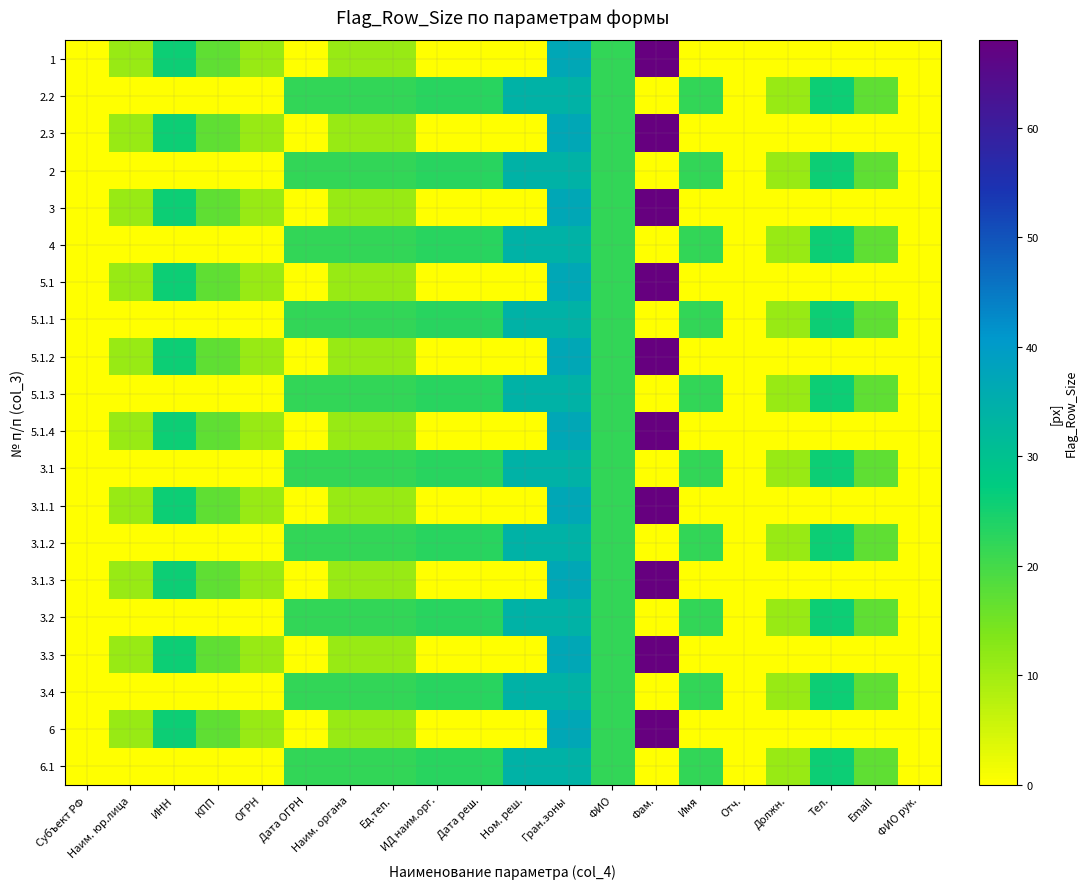

Reading right to left, extract all data points from this chart.

1: ФИО рук.=0	Email=0	Тел.=0	Должн.=0	Отч.=0	Имя=0	Фам.=68	ФИО=22	Гран.зоны=37	Ном. реш.=0	Дата реш.=0	ИД наим.орг.=0	Ед.теп.=11	Наим. органа=11	Дата ОГРН=0	ОГРН=11	КПП=17	ИНН=26	Наим. юр.лица=11	Субъект РФ=0
2.2: ФИО рук.=0	Email=17	Тел.=26	Должн.=11	Отч.=0	Имя=22	Фам.=0	ФИО=22	Гран.зоны=34	Ном. реш.=34	Дата реш.=23	ИД наим.орг.=23	Ед.теп.=22	Наим. органа=22	Дата ОГРН=22	ОГРН=0	КПП=0	ИНН=0	Наим. юр.лица=0	Субъект РФ=0
2.3: ФИО рук.=0	Email=0	Тел.=0	Должн.=0	Отч.=0	Имя=0	Фам.=68	ФИО=22	Гран.зоны=37	Ном. реш.=0	Дата реш.=0	ИД наим.орг.=0	Ед.теп.=11	Наим. органа=11	Дата ОГРН=0	ОГРН=11	КПП=17	ИНН=26	Наим. юр.лица=11	Субъект РФ=0
2: ФИО рук.=0	Email=17	Тел.=26	Должн.=11	Отч.=0	Имя=22	Фам.=0	ФИО=22	Гран.зоны=34	Ном. реш.=34	Дата реш.=23	ИД наим.орг.=23	Ед.теп.=22	Наим. органа=22	Дата ОГРН=22	ОГРН=0	КПП=0	ИНН=0	Наим. юр.лица=0	Субъект РФ=0
3: ФИО рук.=0	Email=0	Тел.=0	Должн.=0	Отч.=0	Имя=0	Фам.=68	ФИО=22	Гран.зоны=37	Ном. реш.=0	Дата реш.=0	ИД наим.орг.=0	Ед.теп.=11	Наим. органа=11	Дата ОГРН=0	ОГРН=11	КПП=17	ИНН=26	Наим. юр.лица=11	Субъект РФ=0
4: ФИО рук.=0	Email=17	Тел.=26	Должн.=11	Отч.=0	Имя=22	Фам.=0	ФИО=22	Гран.зоны=34	Ном. реш.=34	Дата реш.=23	ИД наим.орг.=23	Ед.теп.=22	Наим. органа=22	Дата ОГРН=22	ОГРН=0	КПП=0	ИНН=0	Наим. юр.лица=0	Субъект РФ=0
5.1: ФИО рук.=0	Email=0	Тел.=0	Должн.=0	Отч.=0	Имя=0	Фам.=68	ФИО=22	Гран.зоны=37	Ном. реш.=0	Дата реш.=0	ИД наим.орг.=0	Ед.теп.=11	Наим. органа=11	Дата ОГРН=0	ОГРН=11	КПП=17	ИНН=26	Наим. юр.лица=11	Субъект РФ=0
5.1.1: ФИО рук.=0	Email=17	Тел.=26	Должн.=11	Отч.=0	Имя=22	Фам.=0	ФИО=22	Гран.зоны=34	Ном. реш.=34	Дата реш.=23	ИД наим.орг.=23	Ед.теп.=22	Наим. органа=22	Дата ОГРН=22	ОГРН=0	КПП=0	ИНН=0	Наим. юр.лица=0	Субъект РФ=0
5.1.2: ФИО рук.=0	Email=0	Тел.=0	Должн.=0	Отч.=0	Имя=0	Фам.=68	ФИО=22	Гран.зоны=37	Ном. реш.=0	Дата реш.=0	ИД наим.орг.=0	Ед.теп.=11	Наим. органа=11	Дата ОГРН=0	ОГРН=11	КПП=17	ИНН=26	Наим. юр.лица=11	Субъект РФ=0
5.1.3: ФИО рук.=0	Email=17	Тел.=26	Должн.=11	Отч.=0	Имя=22	Фам.=0	ФИО=22	Гран.зоны=34	Ном. реш.=34	Дата реш.=23	ИД наим.орг.=23	Ед.теп.=22	Наим. органа=22	Дата ОГРН=22	ОГРН=0	КПП=0	ИНН=0	Наим. юр.лица=0	Субъект РФ=0
5.1.4: ФИО рук.=0	Email=0	Тел.=0	Должн.=0	Отч.=0	Имя=0	Фам.=68	ФИО=22	Гран.зоны=37	Ном. реш.=0	Дата реш.=0	ИД наим.орг.=0	Ед.теп.=11	Наим. органа=11	Дата ОГРН=0	ОГРН=11	КПП=17	ИНН=26	Наим. юр.лица=11	Субъект РФ=0
3.1: ФИО рук.=0	Email=17	Тел.=26	Должн.=11	Отч.=0	Имя=22	Фам.=0	ФИО=22	Гран.зоны=34	Ном. реш.=34	Дата реш.=23	ИД наим.орг.=23	Ед.теп.=22	Наим. органа=22	Дата ОГРН=22	ОГРН=0	КПП=0	ИНН=0	Наим. юр.лица=0	Субъект РФ=0
3.1.1: ФИО рук.=0	Email=0	Тел.=0	Должн.=0	Отч.=0	Имя=0	Фам.=68	ФИО=22	Гран.зоны=37	Ном. реш.=0	Дата реш.=0	ИД наим.орг.=0	Ед.теп.=11	Наим. органа=11	Дата ОГРН=0	ОГРН=11	КПП=17	ИНН=26	Наим. юр.лица=11	Субъект РФ=0
3.1.2: ФИО рук.=0	Email=17	Тел.=26	Должн.=11	Отч.=0	Имя=22	Фам.=0	ФИО=22	Гран.зоны=34	Ном. реш.=34	Дата реш.=23	ИД наим.орг.=23	Ед.теп.=22	Наим. органа=22	Дата ОГРН=22	ОГРН=0	КПП=0	ИНН=0	Наим. юр.лица=0	Субъект РФ=0
3.1.3: ФИО рук.=0	Email=0	Тел.=0	Должн.=0	Отч.=0	Имя=0	Фам.=68	ФИО=22	Гран.зоны=37	Ном. реш.=0	Дата реш.=0	ИД наим.орг.=0	Ед.теп.=11	Наим. органа=11	Дата ОГРН=0	ОГРН=11	КПП=17	ИНН=26	Наим. юр.лица=11	Субъект РФ=0
3.2: ФИО рук.=0	Email=17	Тел.=26	Должн.=11	Отч.=0	Имя=22	Фам.=0	ФИО=22	Гран.зоны=34	Ном. реш.=34	Дата реш.=23	ИД наим.орг.=23	Ед.теп.=22	Наим. органа=22	Дата ОГРН=22	ОГРН=0	КПП=0	ИНН=0	Наим. юр.лица=0	Субъект РФ=0
3.3: ФИО рук.=0	Email=0	Тел.=0	Должн.=0	Отч.=0	Имя=0	Фам.=68	ФИО=22	Гран.зоны=37	Ном. реш.=0	Дата реш.=0	ИД наим.орг.=0	Ед.теп.=11	Наим. органа=11	Дата ОГРН=0	ОГРН=11	КПП=17	ИНН=26	Наим. юр.лица=11	Субъект РФ=0
3.4: ФИО рук.=0	Email=17	Тел.=26	Должн.=11	Отч.=0	Имя=22	Фам.=0	ФИО=22	Гран.зоны=34	Ном. реш.=34	Дата реш.=23	ИД наим.орг.=23	Ед.теп.=22	Наим. органа=22	Дата ОГРН=22	ОГРН=0	КПП=0	ИНН=0	Наим. юр.лица=0	Субъект РФ=0
6: ФИО рук.=0	Email=0	Тел.=0	Должн.=0	Отч.=0	Имя=0	Фам.=68	ФИО=22	Гран.зоны=37	Ном. реш.=0	Дата реш.=0	ИД наим.орг.=0	Ед.теп.=11	Наим. органа=11	Дата ОГРН=0	ОГРН=11	КПП=17	ИНН=26	Наим. юр.лица=11	Субъект РФ=0
6.1: ФИО рук.=0	Email=17	Тел.=26	Должн.=11	Отч.=0	Имя=22	Фам.=0	ФИО=22	Гран.зоны=34	Ном. реш.=34	Дата реш.=23	ИД наим.орг.=23	Ед.теп.=22	Наим. органа=22	Дата ОГРН=22	ОГРН=0	КПП=0	ИНН=0	Наим. юр.лица=0	Субъект РФ=0